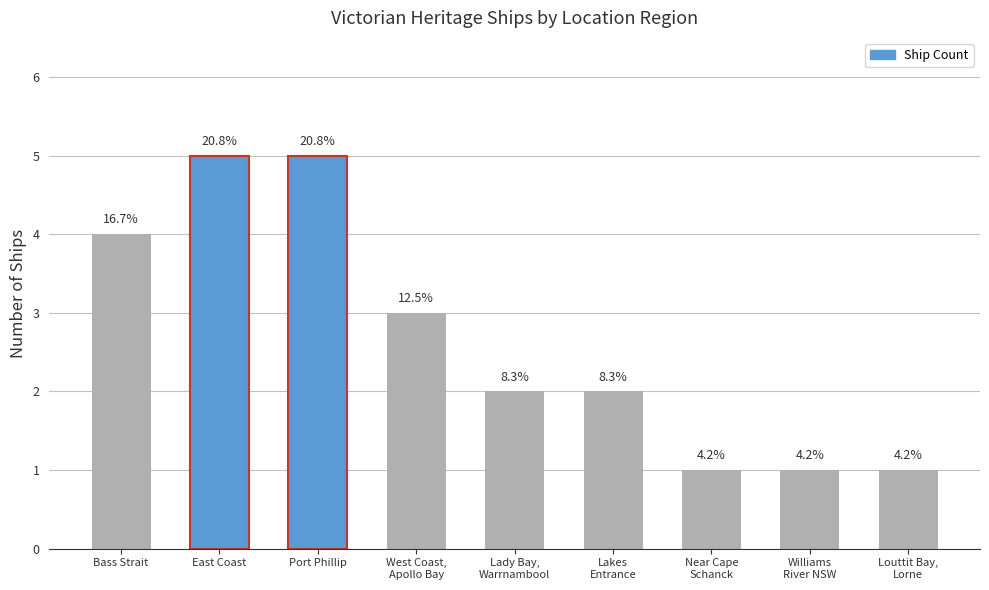

What is the label of the 1st bar from the left?

Bass Strait